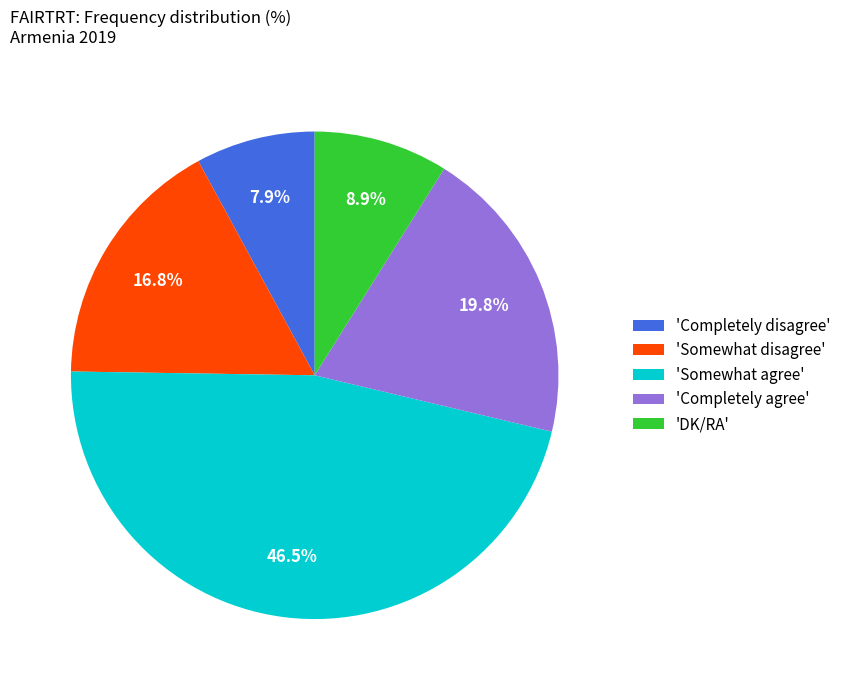

How many slices are in this pie chart?

5